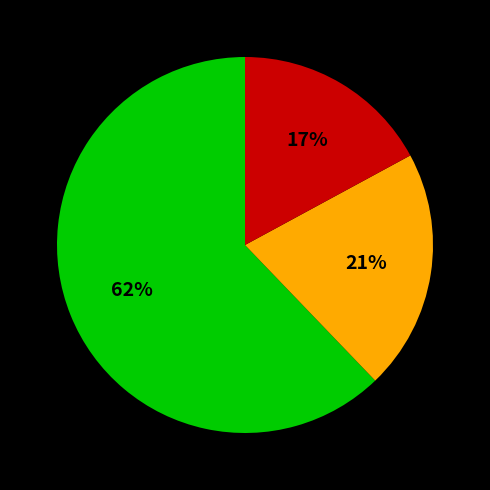

To the nearest percent, what is the difference between the largest and smallest slice percentages?

45%